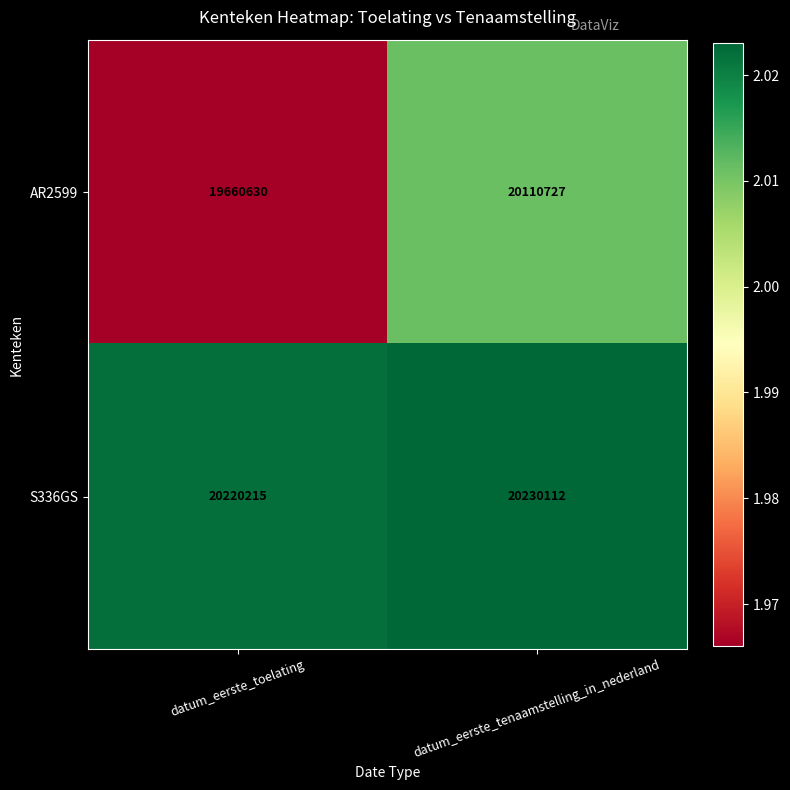

Count the number of data series in this chart.

2